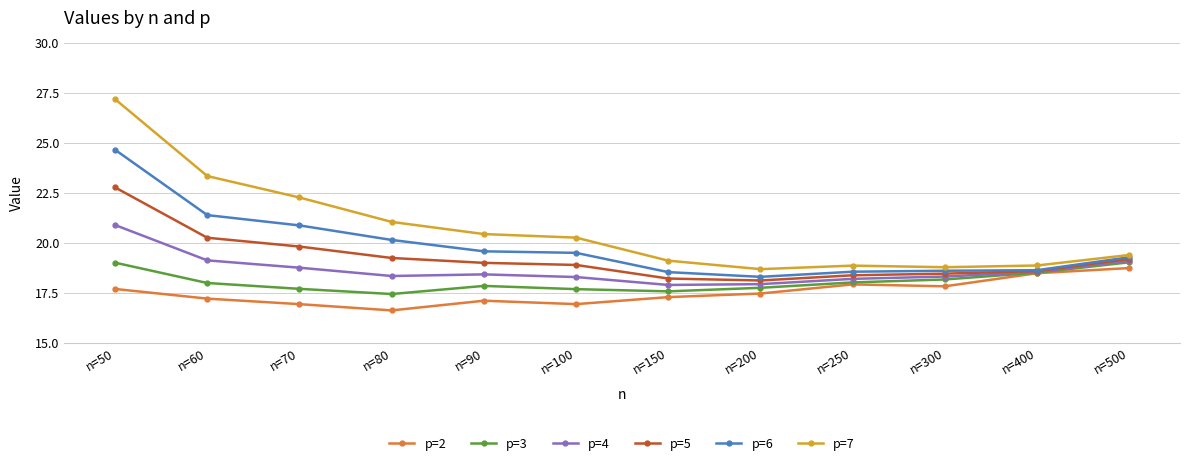

List the series in order of their overall mean, lowest first.

p=2, p=3, p=4, p=5, p=6, p=7